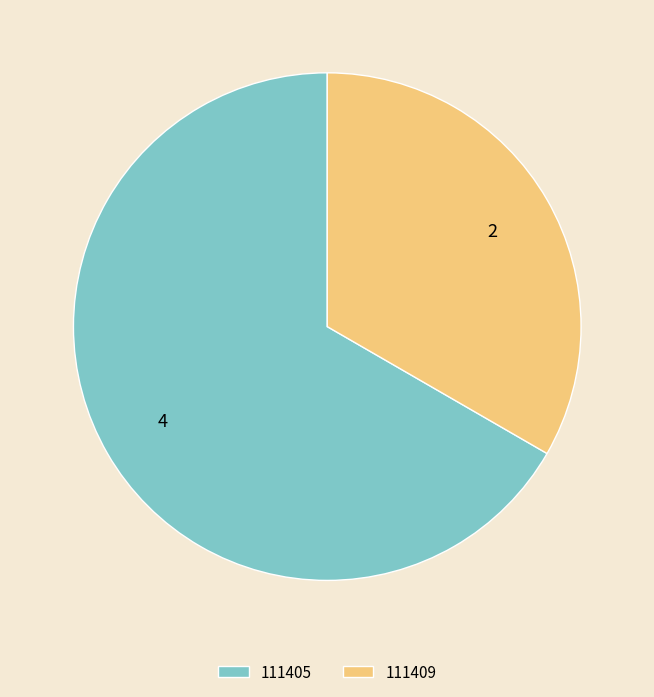

Which category has the smallest portion of the pie?

111409